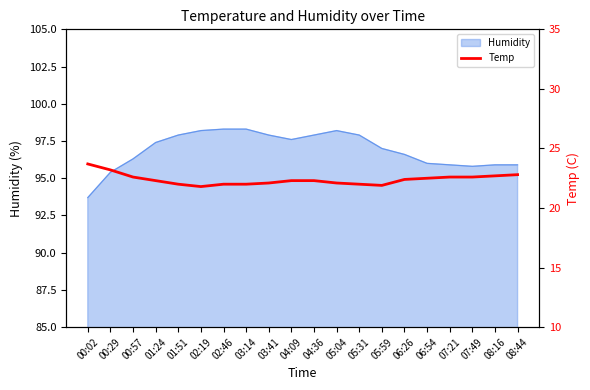

Where is the data nearest to the value 22?

01:51